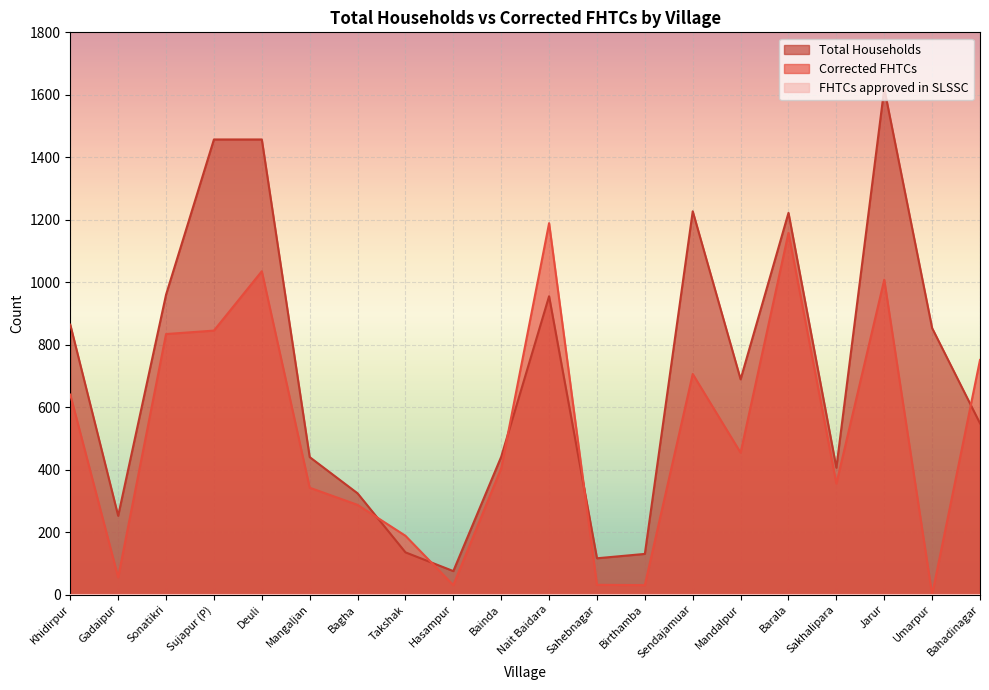

At how many categories does at least one series exceed 1602?

1